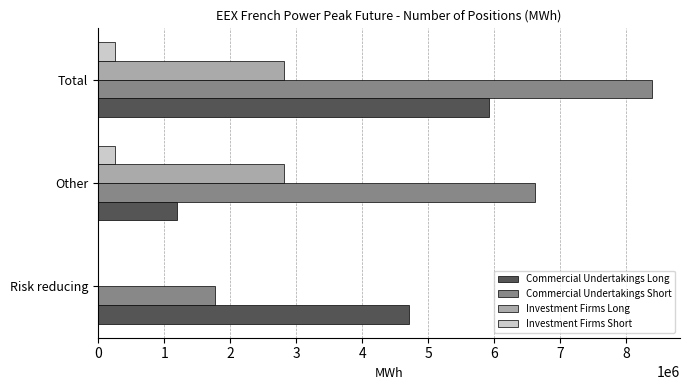

What is the average value of the Commercial Undertakings Long series?

3941208